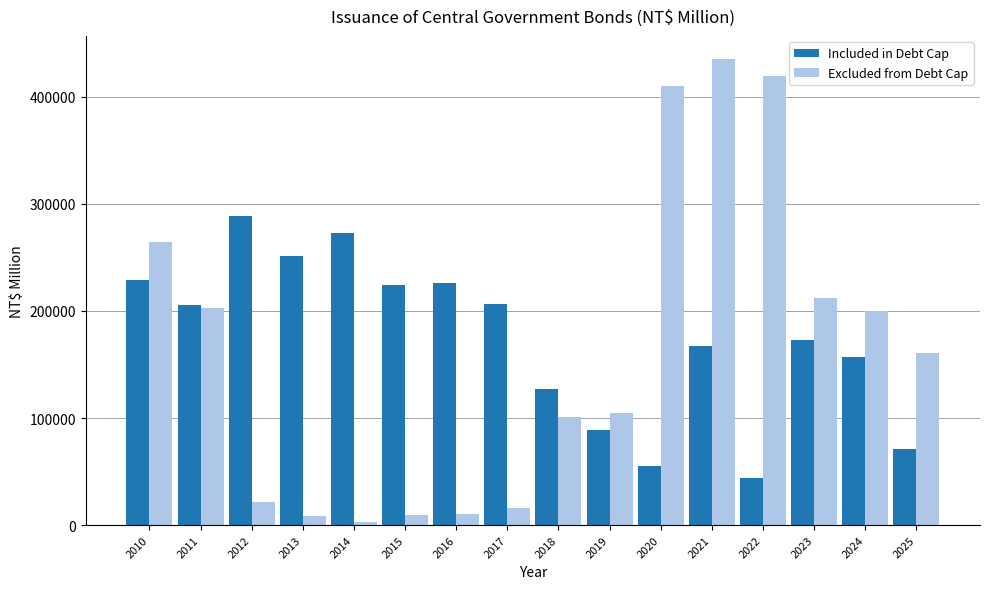

How many values in the Included in Debt Cap series are below 205301?

8